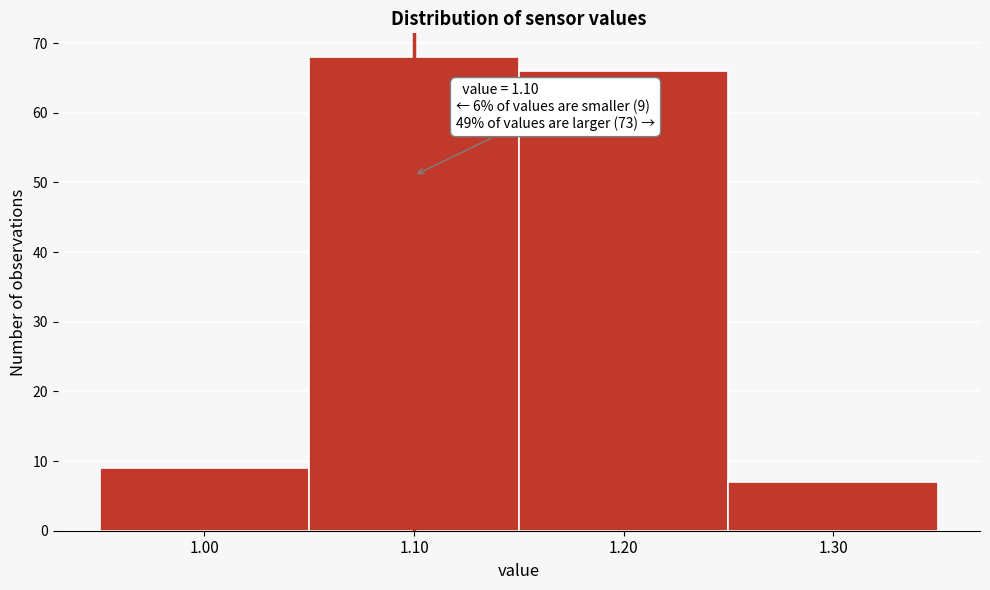

Which range on the x-axis has the tallest bar?

1.05 to 1.15